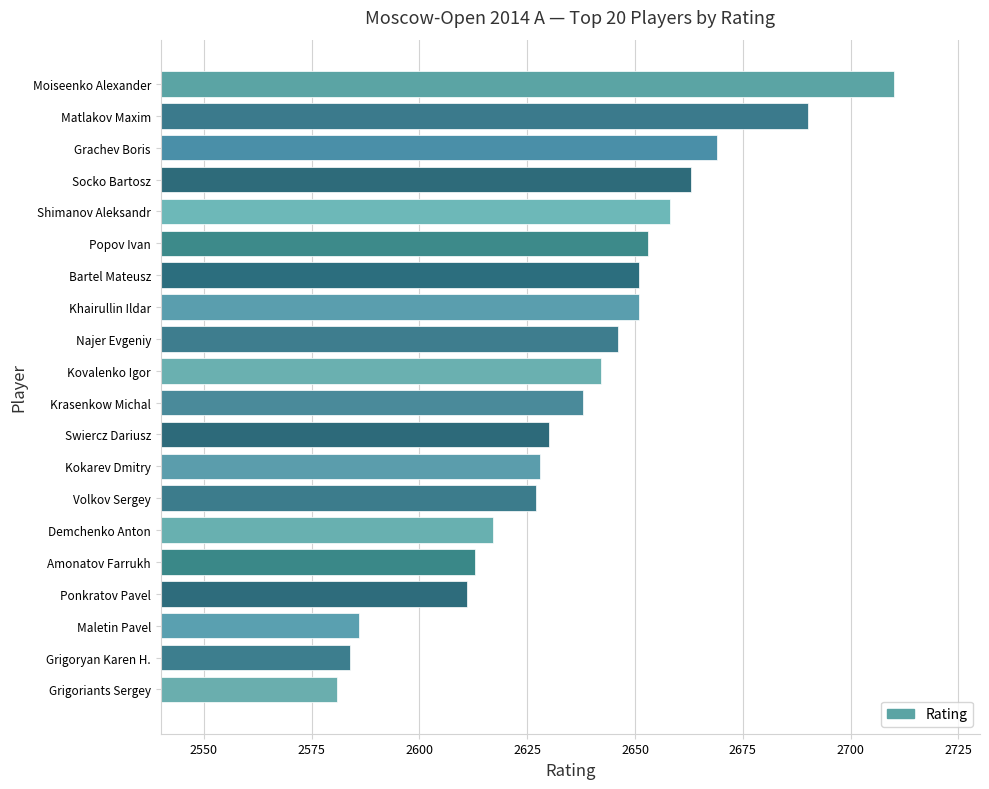

Reading top to bottom, extract all data points from this chart.

Moiseenko Alexander=2710	Matlakov Maxim=2690	Grachev Boris=2669	Socko Bartosz=2663	Shimanov Aleksandr=2658	Popov Ivan=2653	Bartel Mateusz=2651	Khairullin Ildar=2651	Najer Evgeniy=2646	Kovalenko Igor=2642	Krasenkow Michal=2638	Swiercz Dariusz=2630	Kokarev Dmitry=2628	Volkov Sergey=2627	Demchenko Anton=2617	Amonatov Farrukh=2613	Ponkratov Pavel=2611	Maletin Pavel=2586	Grigoryan Karen H.=2584	Grigoriants Sergey=2581